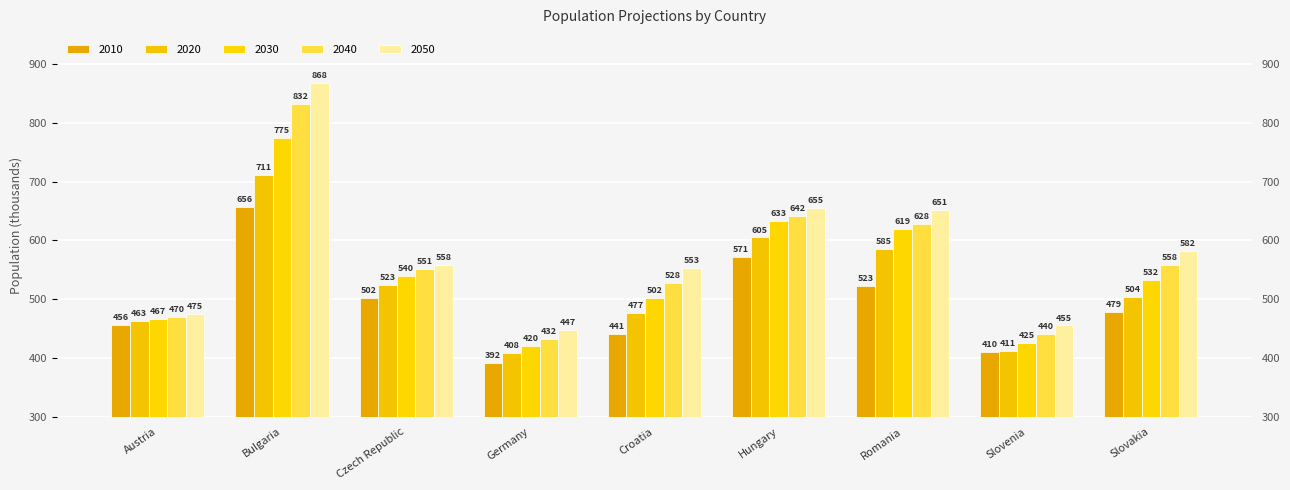

What is the average value of the 2050 series?

582.8